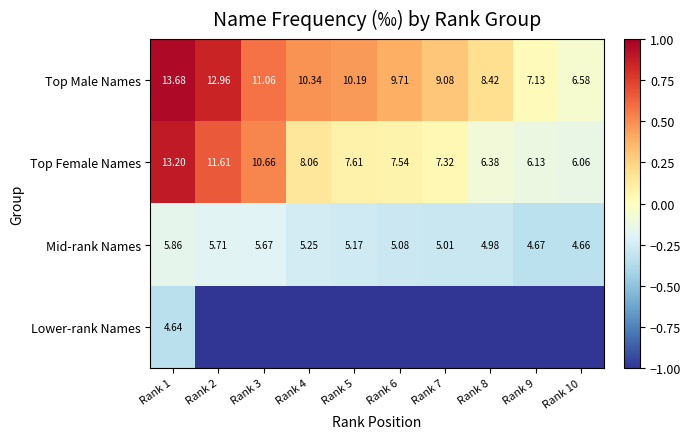

Which category has the highest value in the Mid-rank Names series?

Rank 1